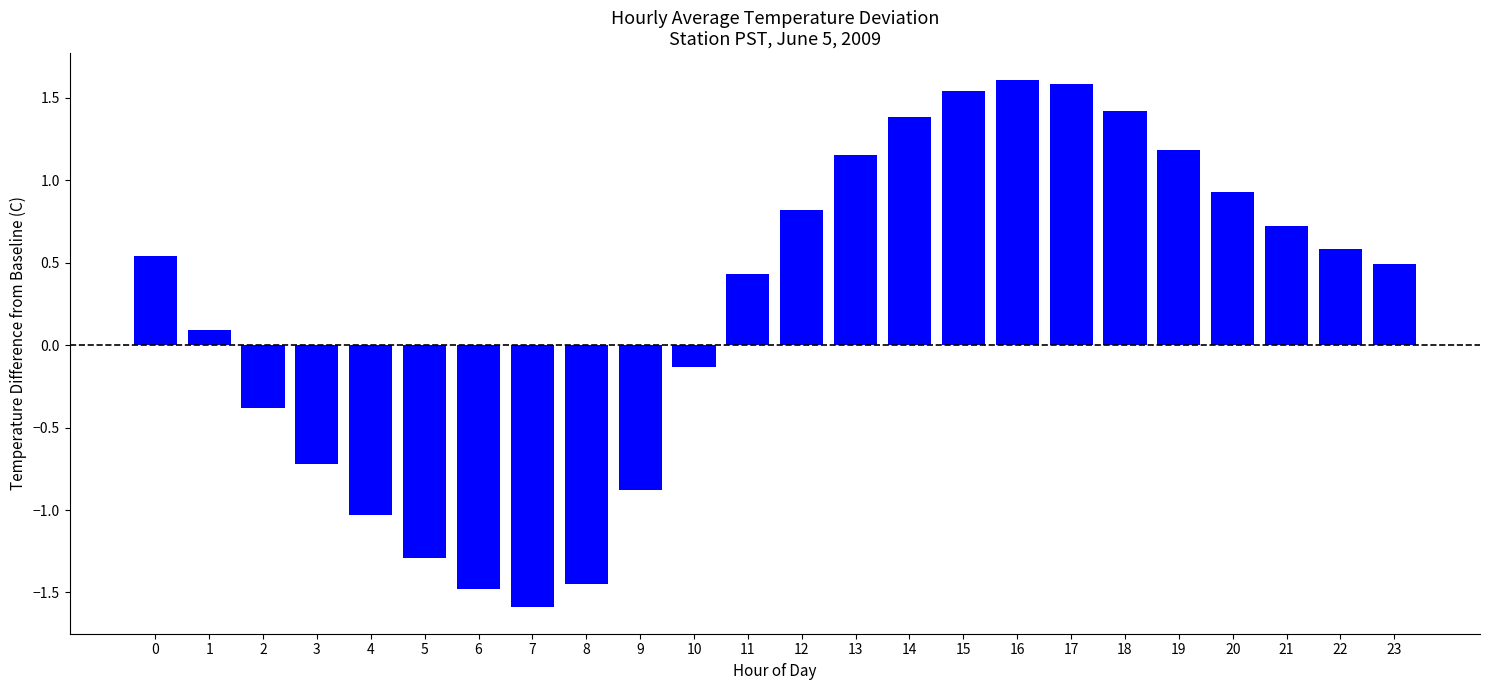

The chart shows a value of -1.6 at 7. True or false?

True